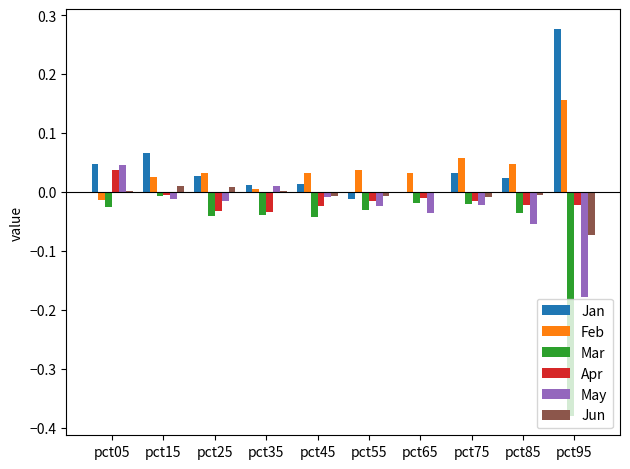

Which label corresponds to the largest value in the chart?

pct95